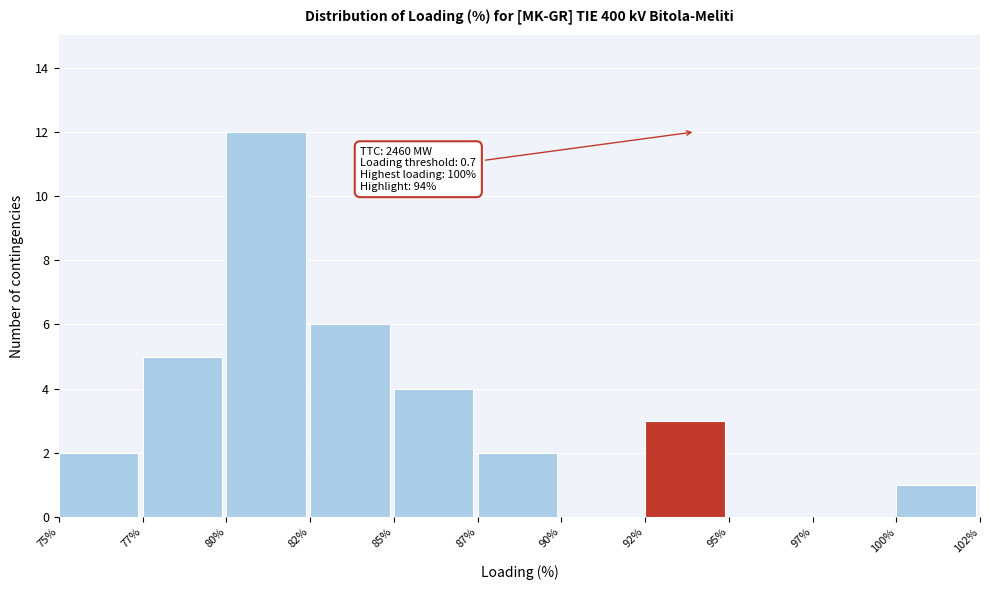

Reading left to right, transcribe all the data shown in this chart.

75%=2	77%=5	80%=12	82%=6	85%=4	87%=2	90%=0	92%=3	95%=0	97%=0	100%=1